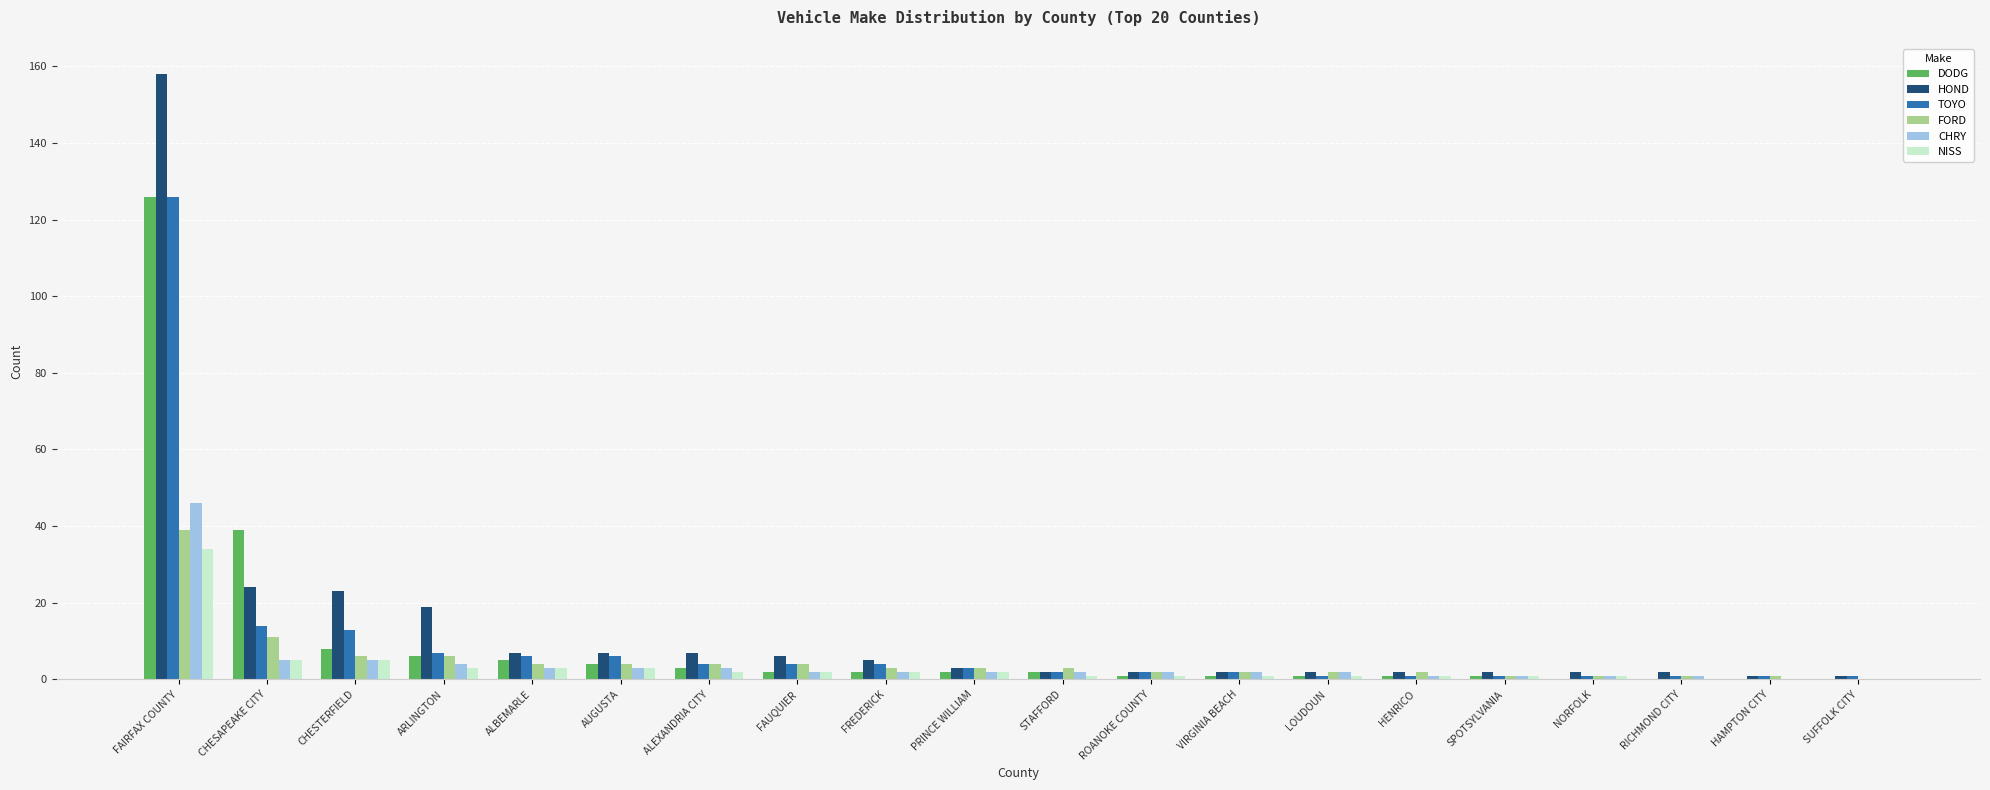

How many groups of bars are there?

20